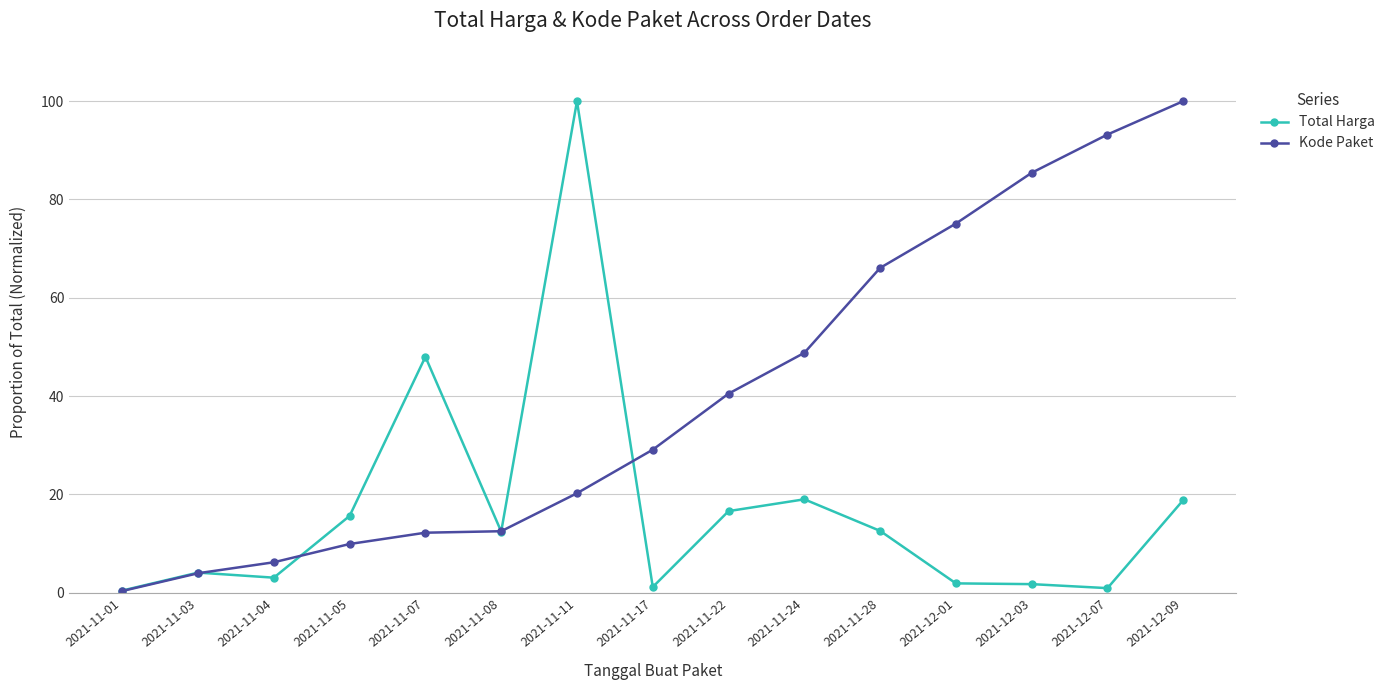

What is the total value across all series at 2021-11-01?

0.8